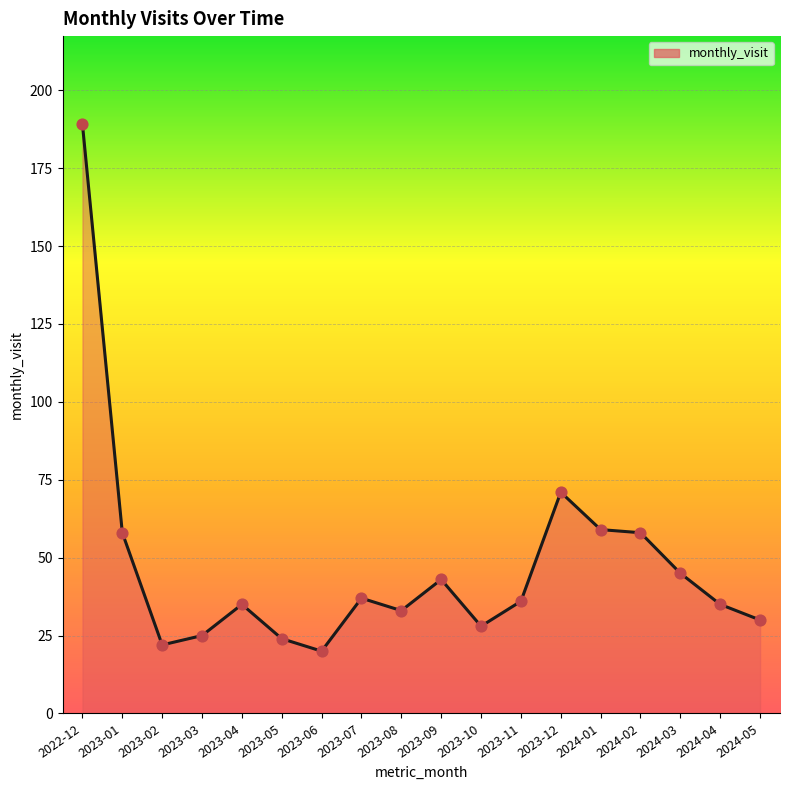

What is the ratio of the value at 2024-02 to the value at 2024-04?

1.7